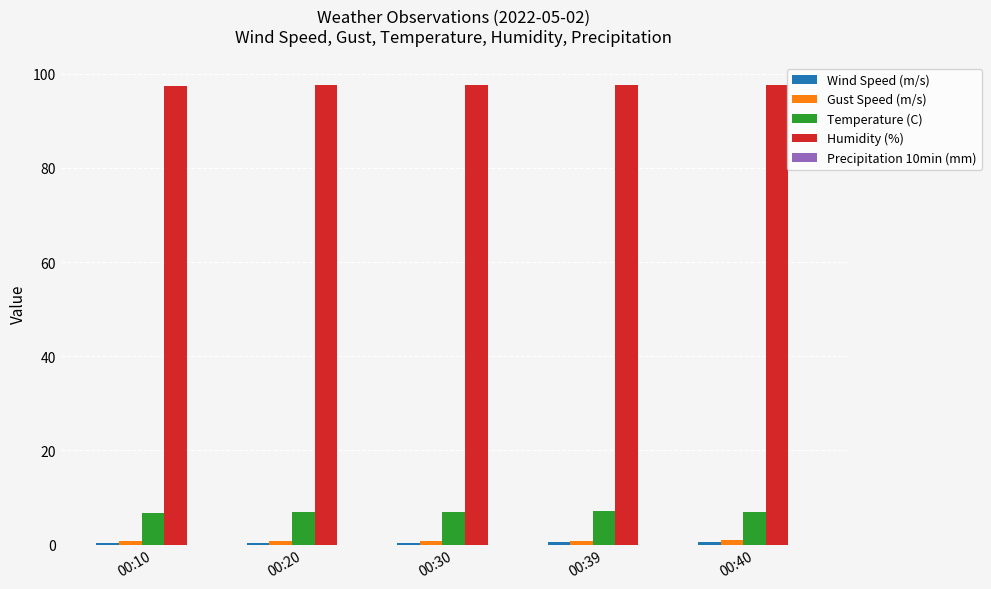

Which series has the largest total across all categories?

Humidity (%)